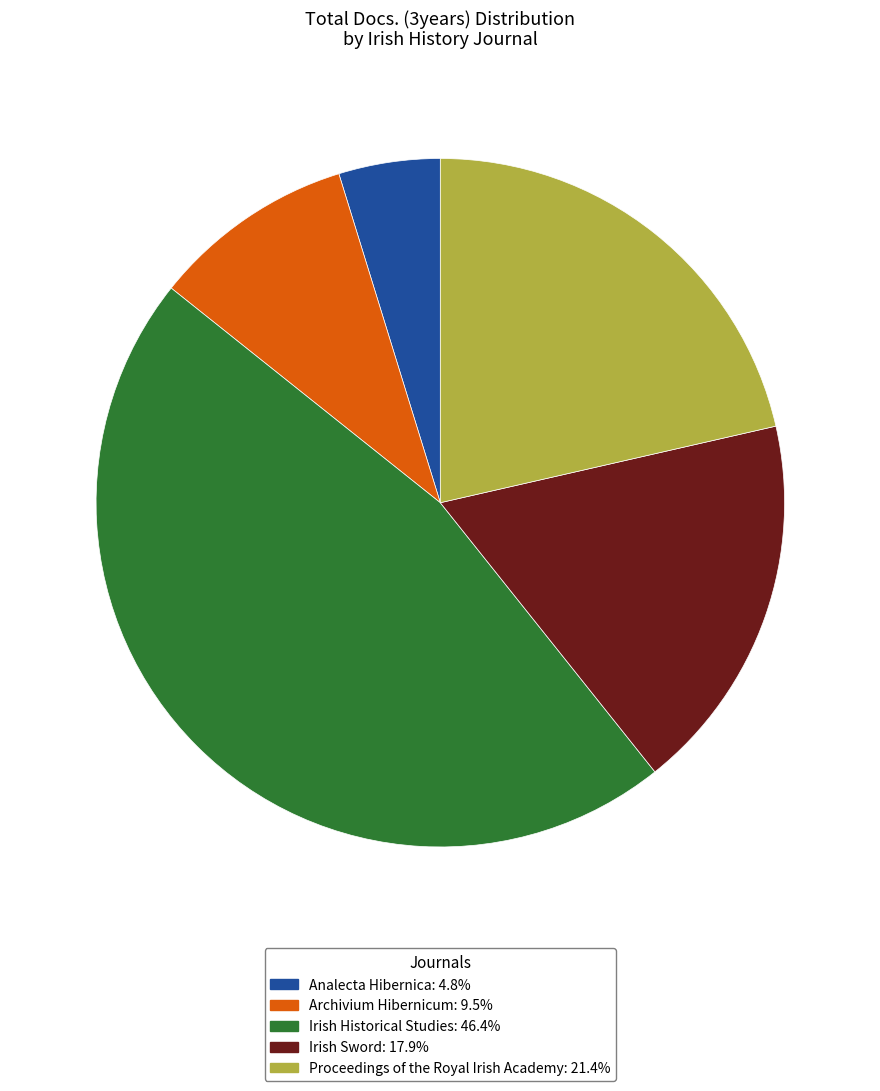

Which has a higher value, Analecta Hibernica or Irish Sword?

Irish Sword